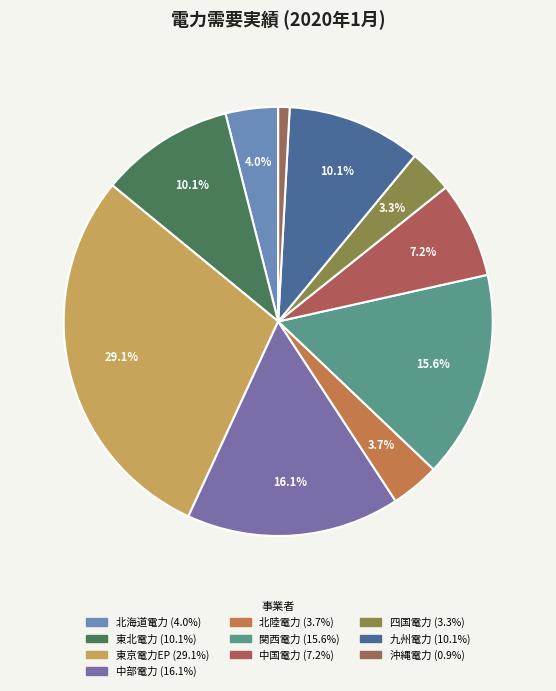

Count the number of slices in the pie.

10